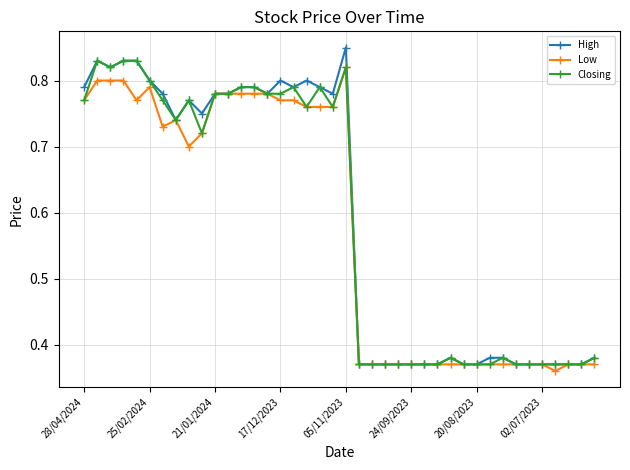

Which series has the largest range (max minus min)?

High